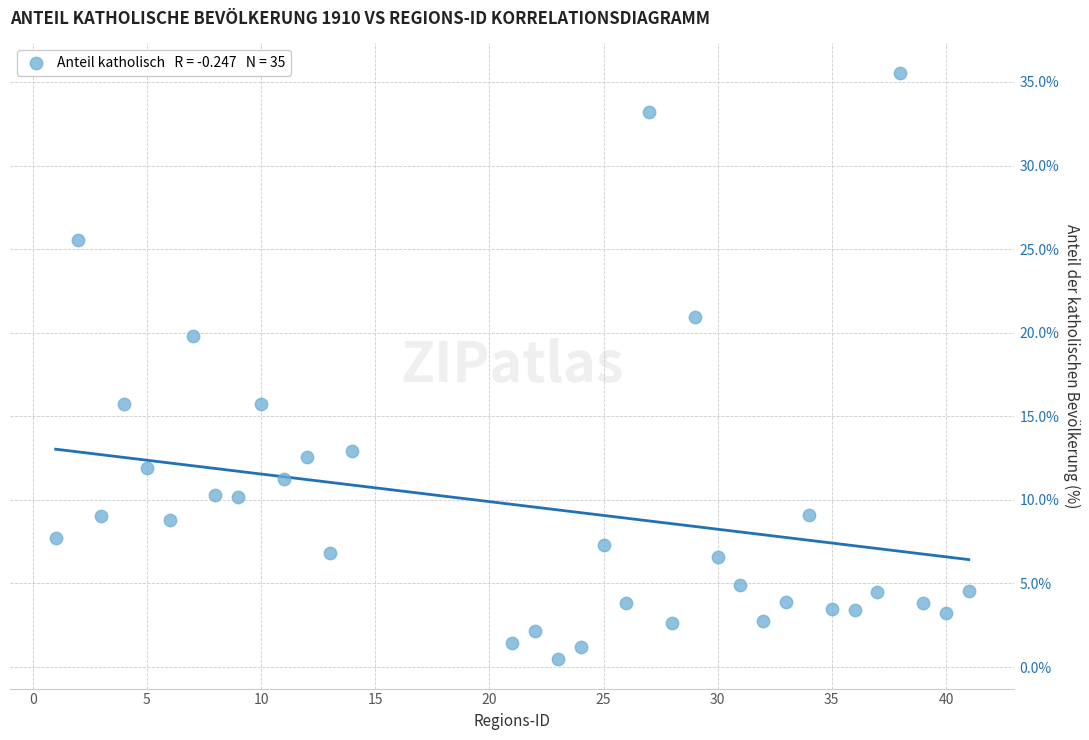

What is the range of Y values (max minus min)?

35.1